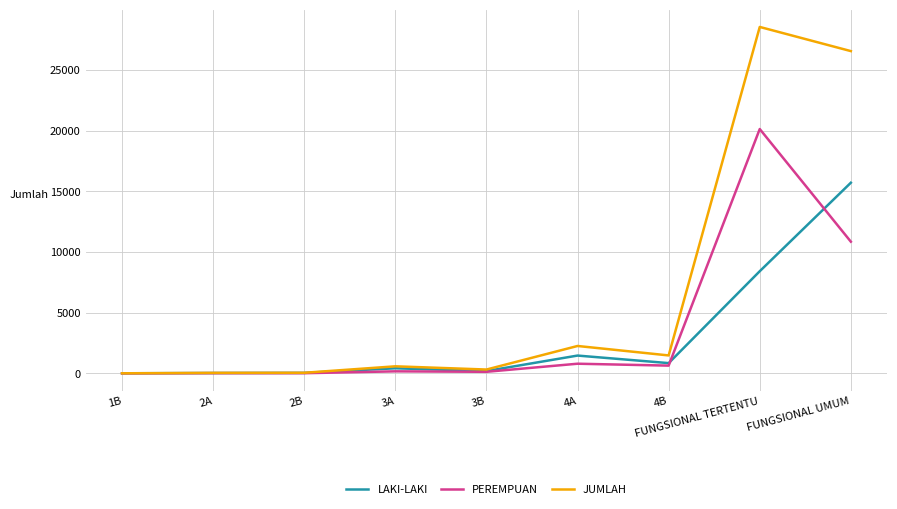

At how many categories does at least one series exceed 17436?

2